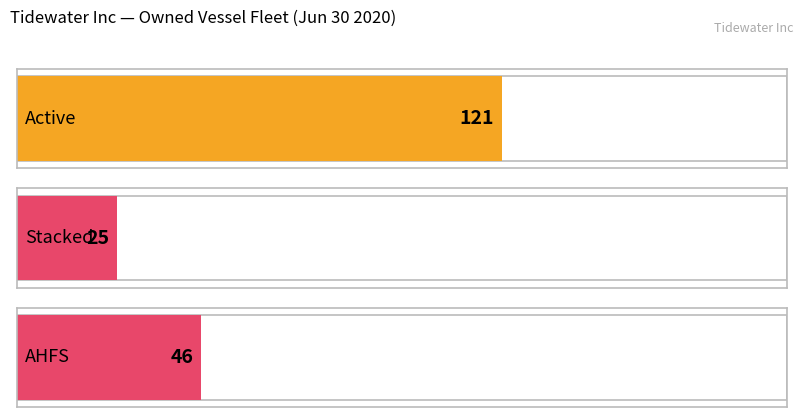

What is the sum of the values at 1 and values?

167